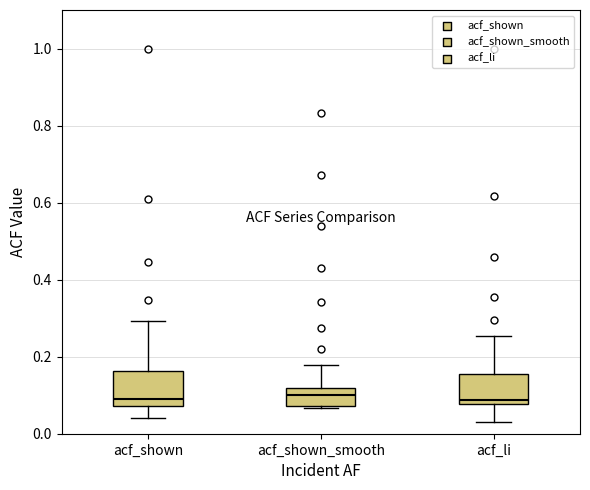

Reading left to right, transcribe this box plot: for each box, give where its median line is, the range the box spans, and where its two whiskers end, as read against the y-axis. The values are not printed on the chart, so give them approximately, as read against the axis.

acf_shown: median 0.08 (just above the box's lower edge), box 0.08 to 0.16, whiskers 0.04 to 0.30
acf_shown_smooth: median 0.10, box 0.08 to 0.12, whiskers 0.06 to 0.18
acf_li: median 0.08 (just above the box's lower edge), box 0.08 to 0.16, whiskers 0.04 to 0.26